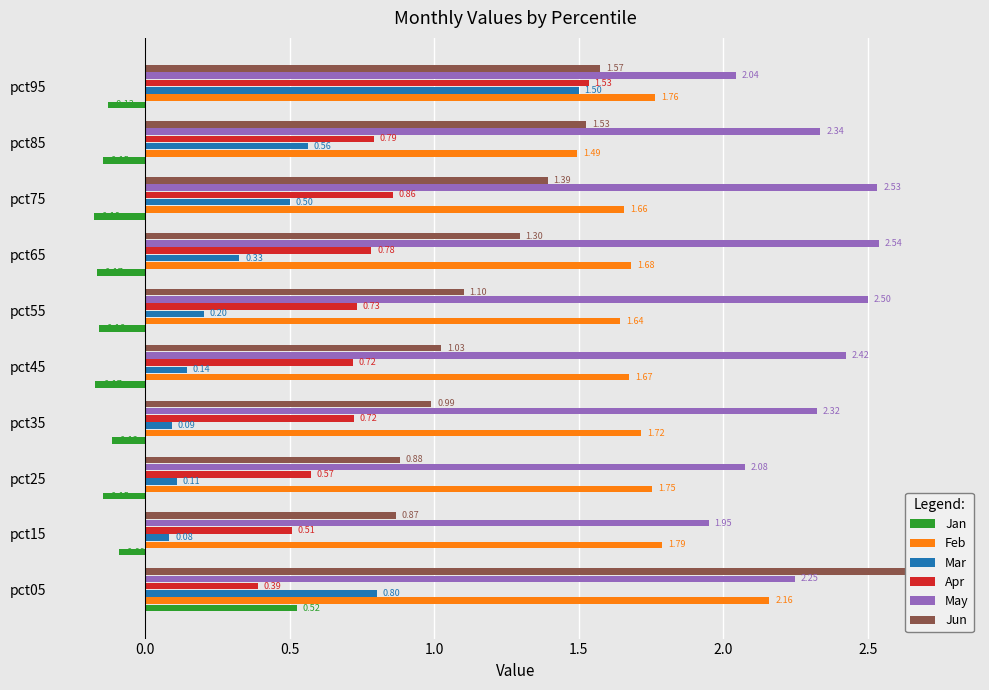

How many groups of bars are there?

10